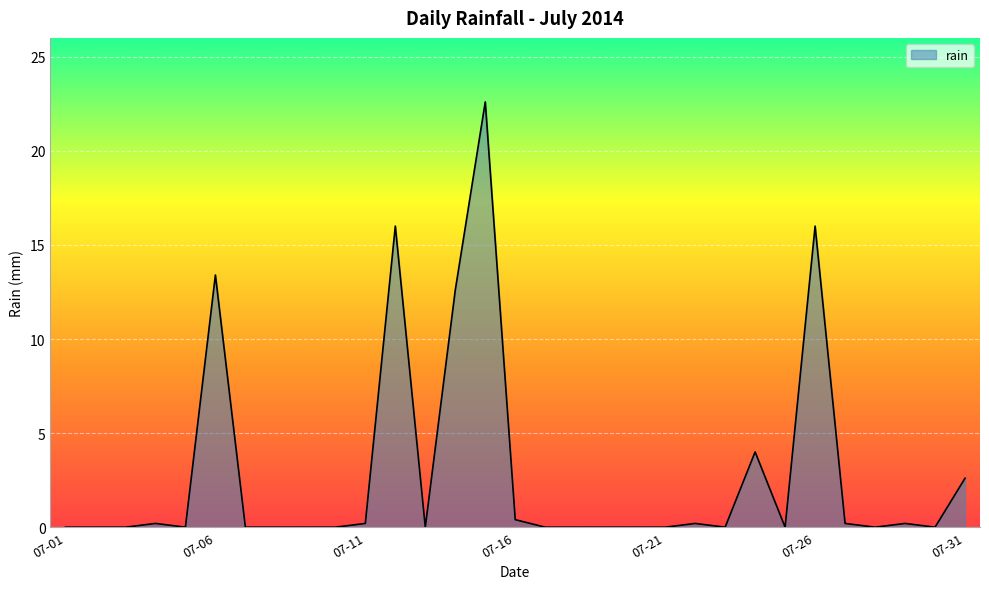

What is the difference between the maximum and minimum values?

22.6